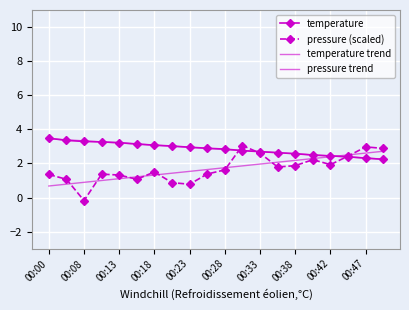

How many values in the pressure (scaled) series are below 1?

3